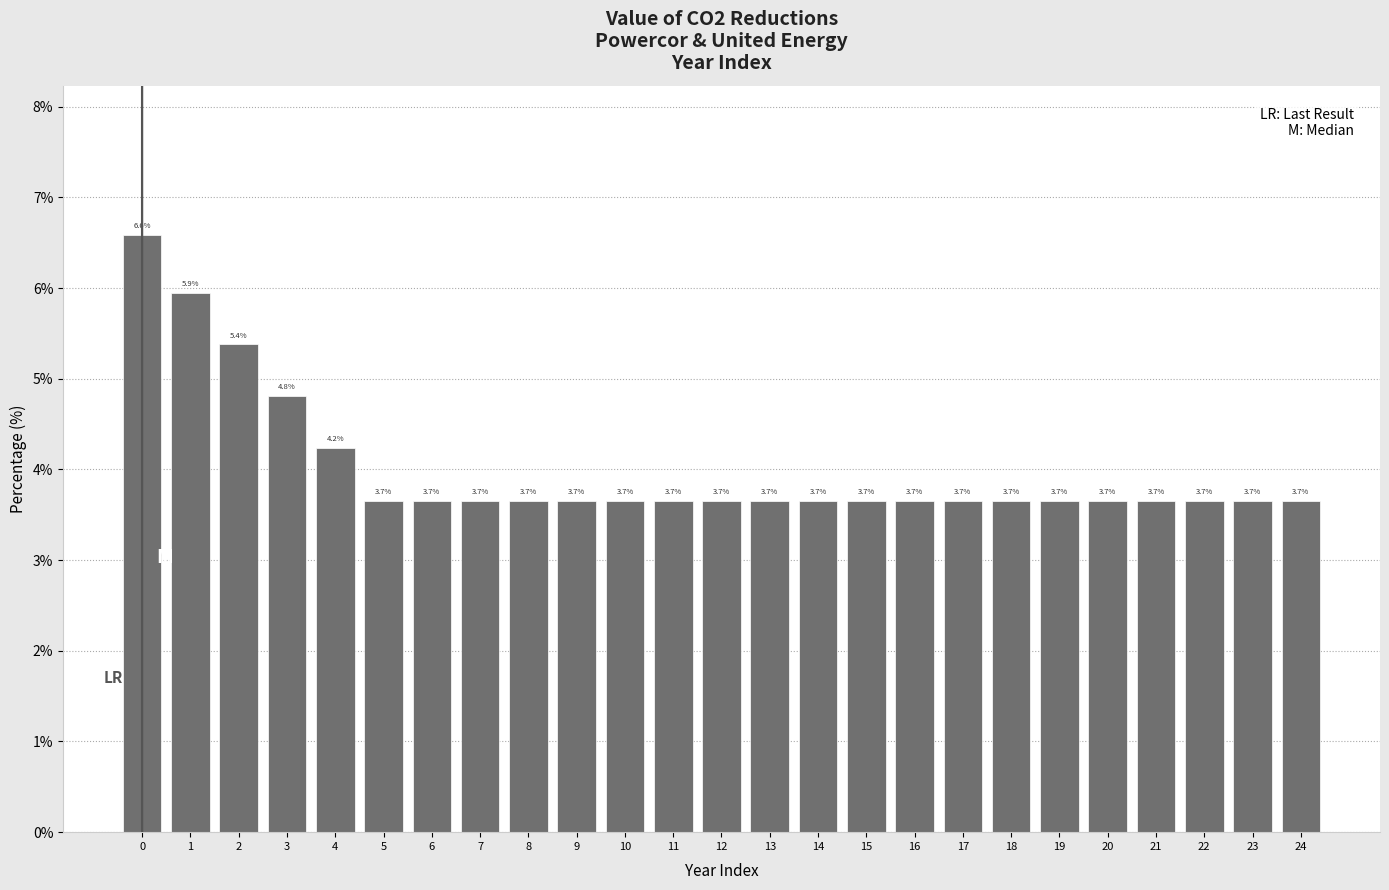

Which range on the x-axis has the tallest bar?

-0.5 to 0.5